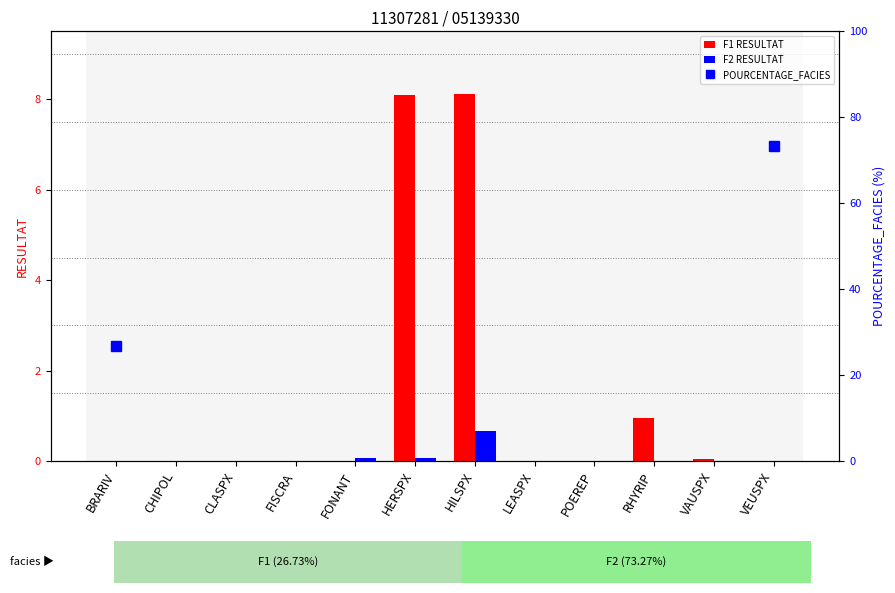

What is the maximum value for F1 RESULTAT?

8.1